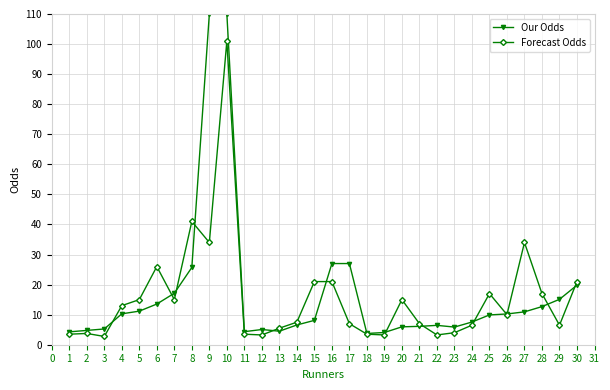

What is the maximum value shown in the chart?

110.0